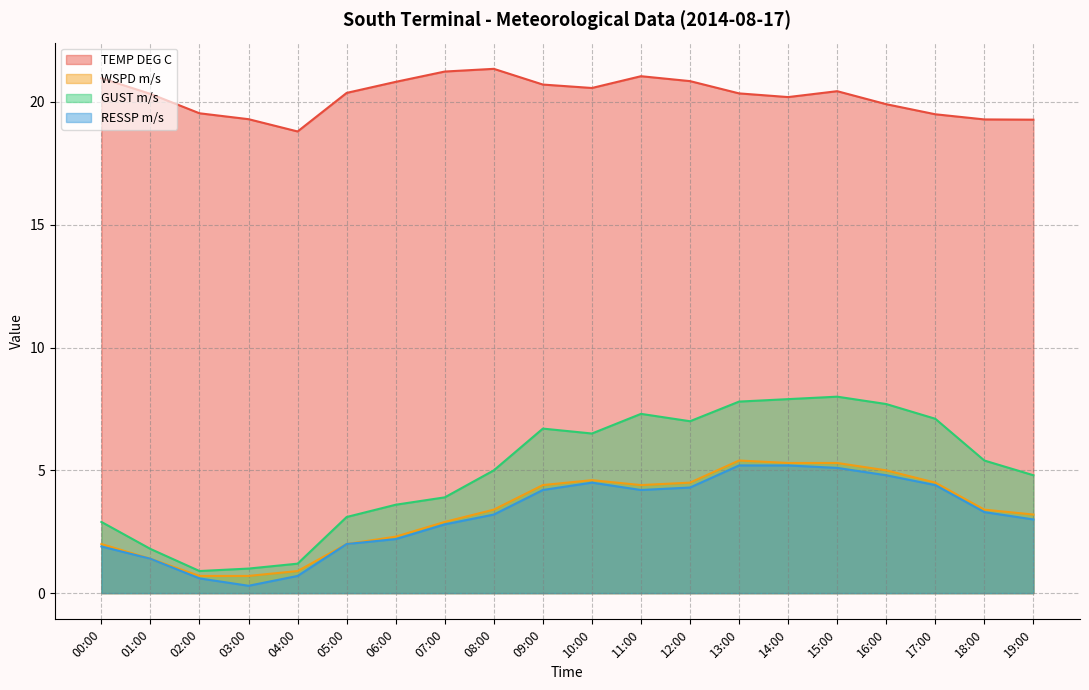

True or false: GUST m/s and TEMP DEG C cross at least once.

False